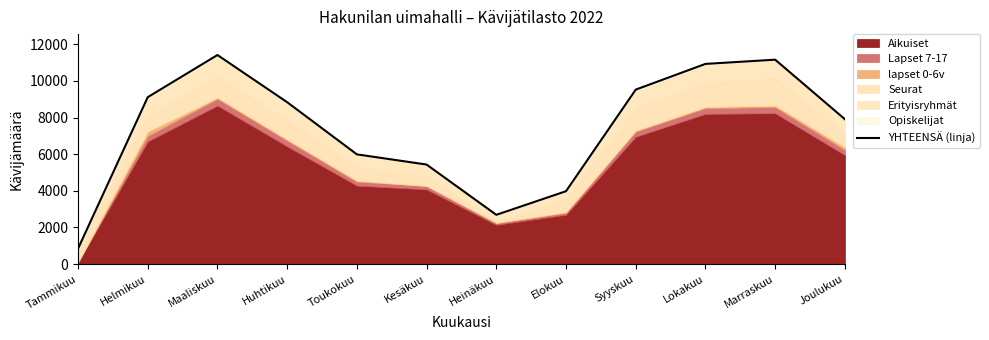

What is the difference between the values at Huhtikuu and Maaliskuu?

2575